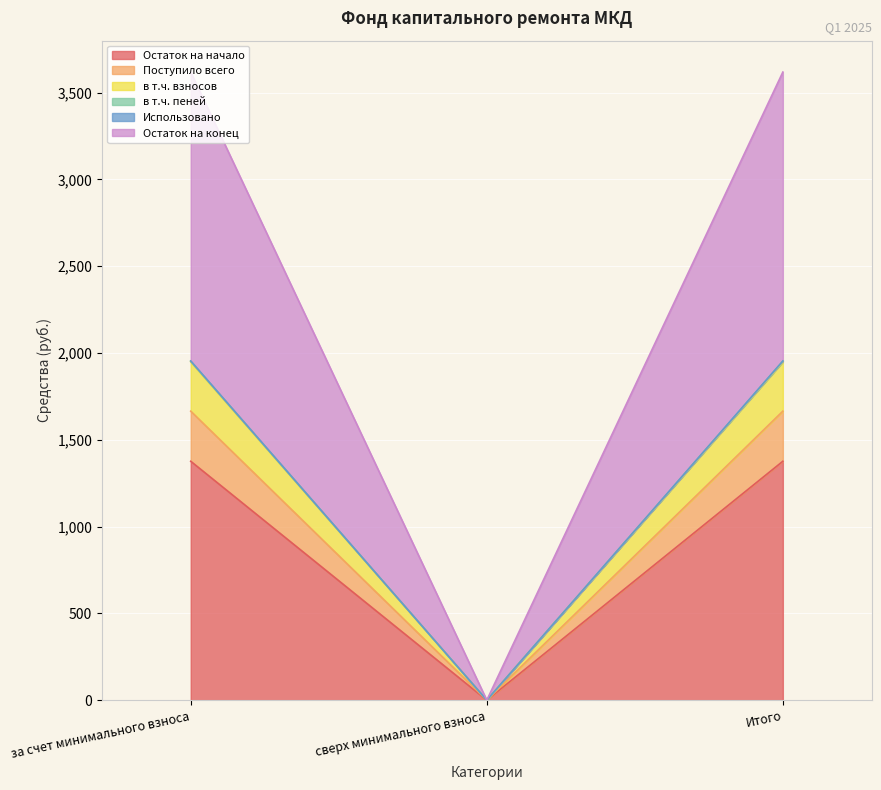

What is the highest value of the Остаток на начало series?

1376.4